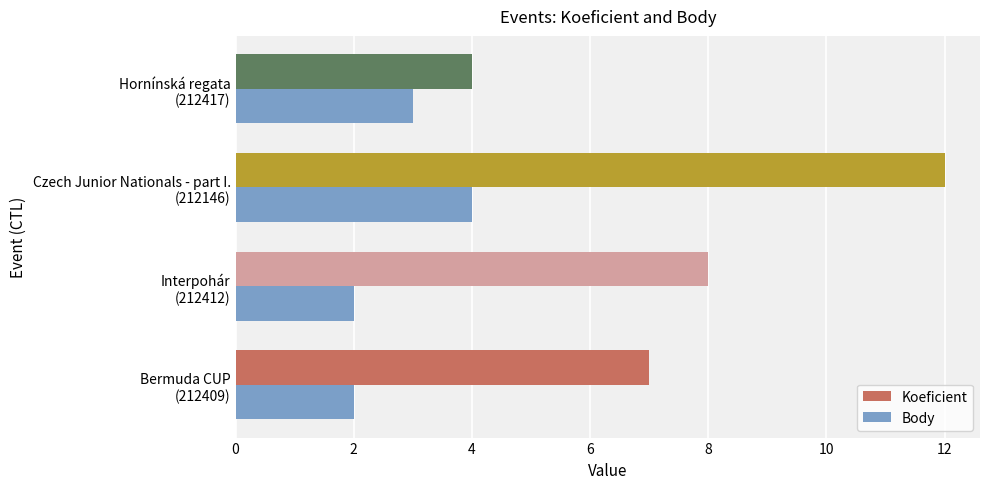

At which category does the chart reach its peak across all series?

Czech Junior Nationals - part I.
(212146)